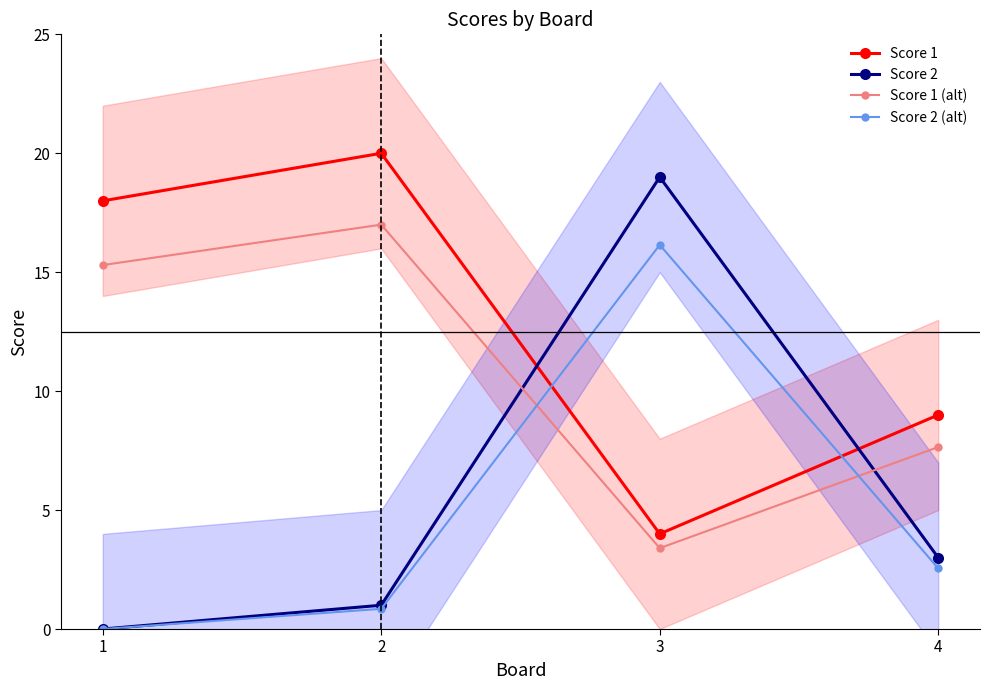

What are all the series names shown in the legend?

Score 1, Score 2, Score 1 (alt), Score 2 (alt)